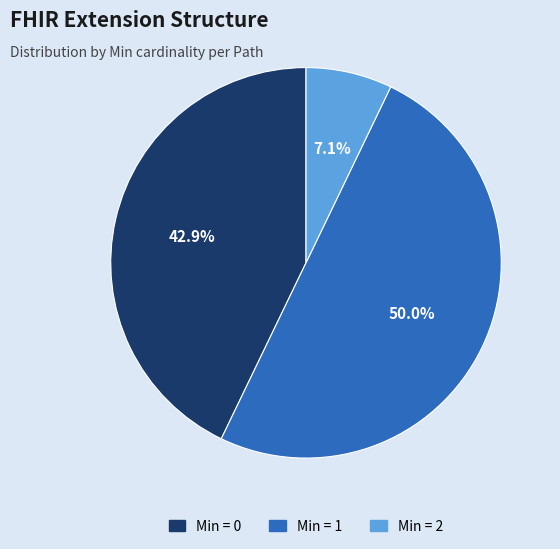

Rank the categories by value from highest to lowest.

Min = 1, Min = 0, Min = 2